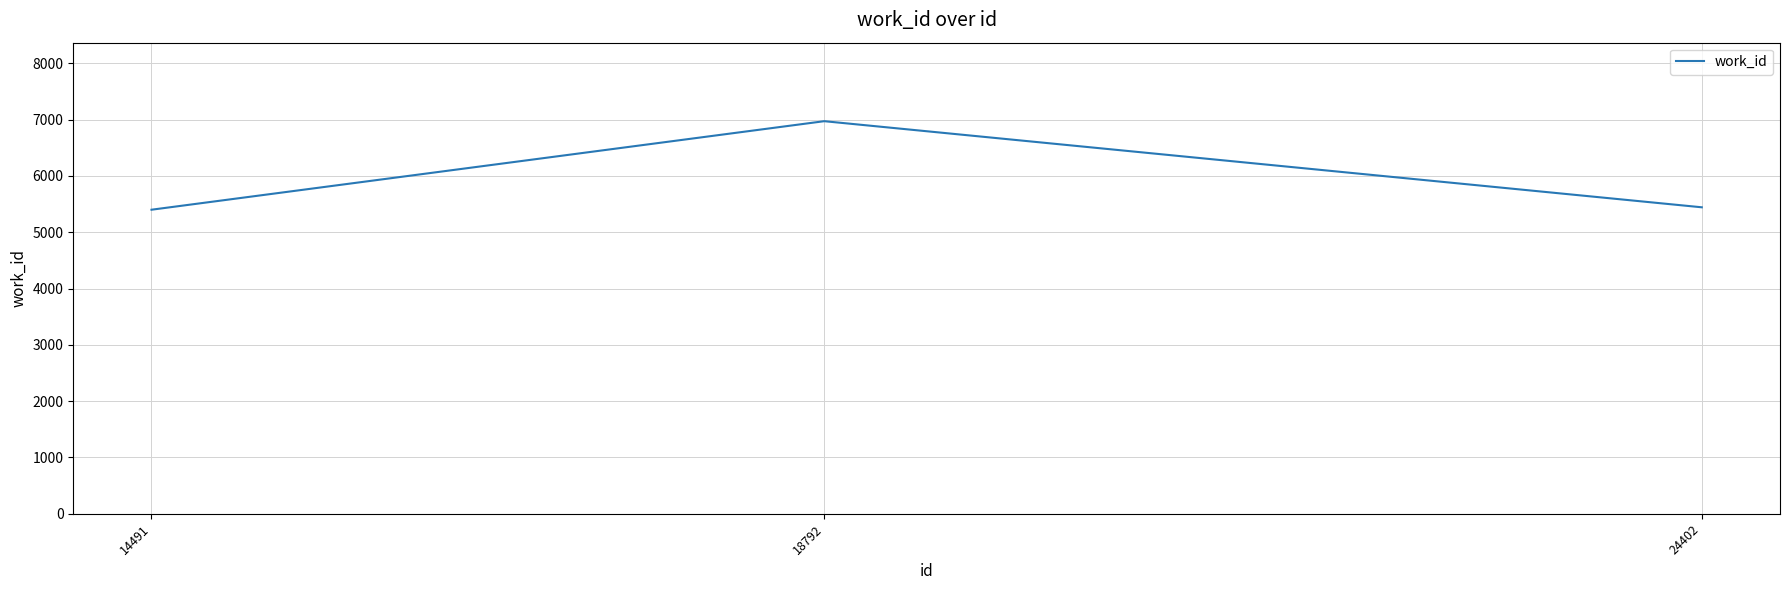

What is the difference between the maximum and minimum values?

1572